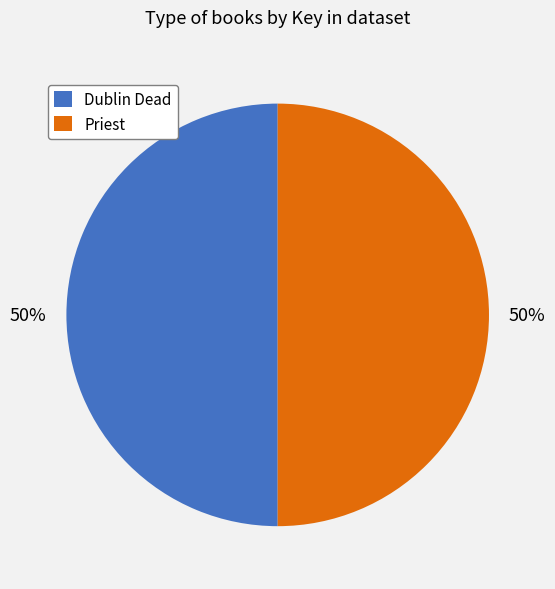

Approximately how many times larger is the value at Priest compared to Dublin Dead?

1.0